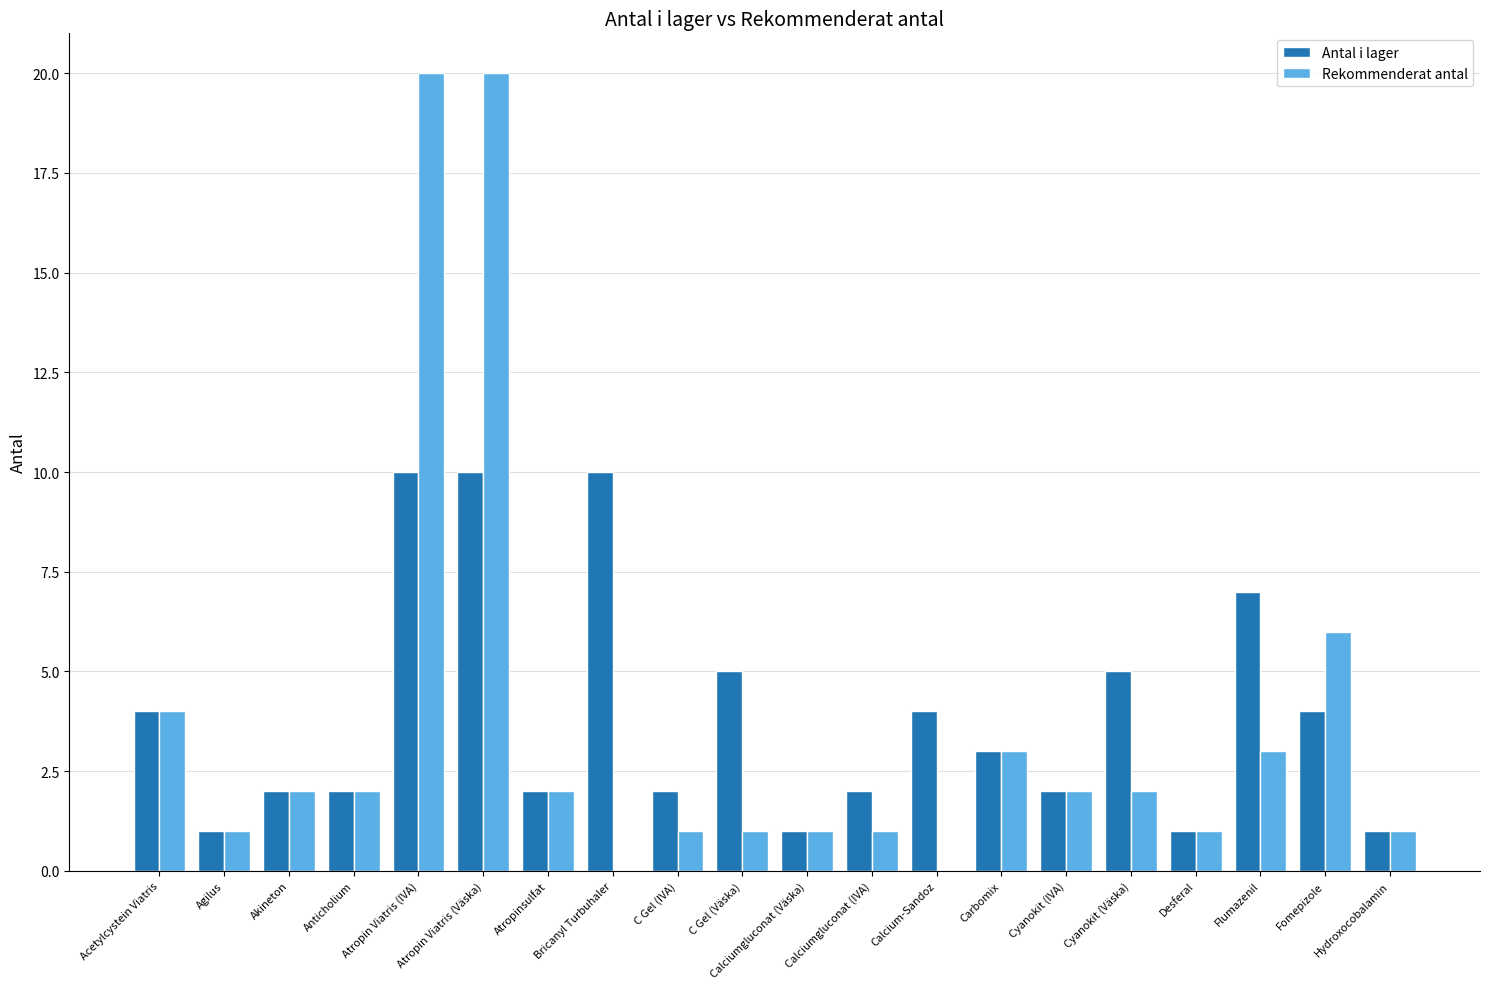

Reading left to right, list all the values displayed in this chart.

Antal i lager: Acetylcystein Viatris=4	Agilus=1	Akineton=2	Anticholium=2	Atropin Viatris (IVA)=10	Atropin Viatris (Väska)=10	Atropinsulfat=2	Bricanyl Turbuhaler=10	C Gel (IVA)=2	C Gel (Väska)=5	Calciumgluconat (Väska)=1	Calciumgluconat (IVA)=2	Calcium-Sandoz=4	Carbomix=3	Cyanokit (IVA)=2	Cyanokit (Väska)=5	Desferal=1	Flumazenil=7	Fomepizole=4	Hydroxocobalamin=1
Rekommenderat antal: Acetylcystein Viatris=4	Agilus=1	Akineton=2	Anticholium=2	Atropin Viatris (IVA)=20	Atropin Viatris (Väska)=20	Atropinsulfat=2	Bricanyl Turbuhaler=0	C Gel (IVA)=1	C Gel (Väska)=1	Calciumgluconat (Väska)=1	Calciumgluconat (IVA)=1	Calcium-Sandoz=0	Carbomix=3	Cyanokit (IVA)=2	Cyanokit (Väska)=2	Desferal=1	Flumazenil=3	Fomepizole=6	Hydroxocobalamin=1